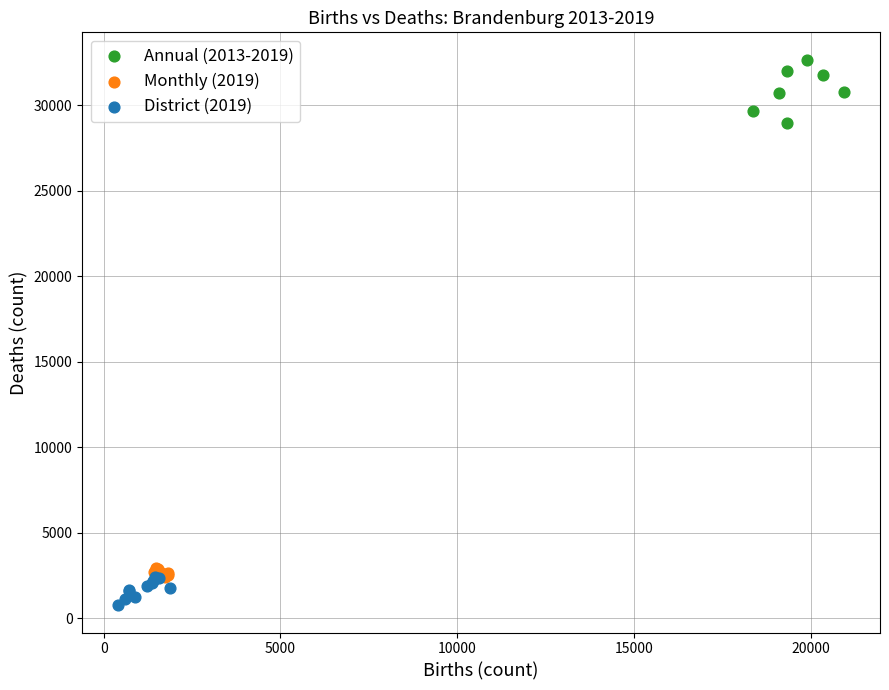

Which series contains the lowest Y value?

District (2019)